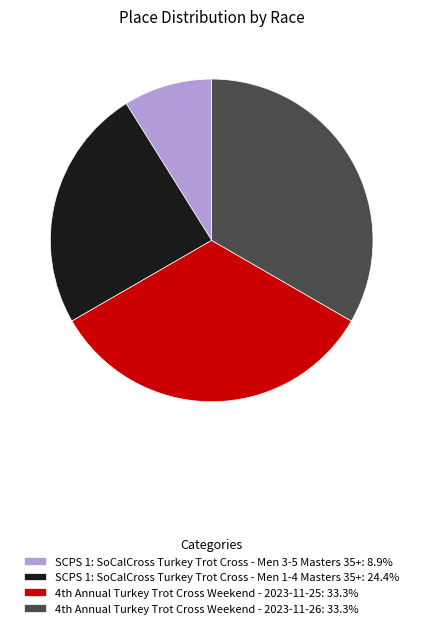

Is SCPS 1: SoCalCross Turkey Trot Cross - Men 1-4 Masters 35+: 24.4% the majority of the pie?

No